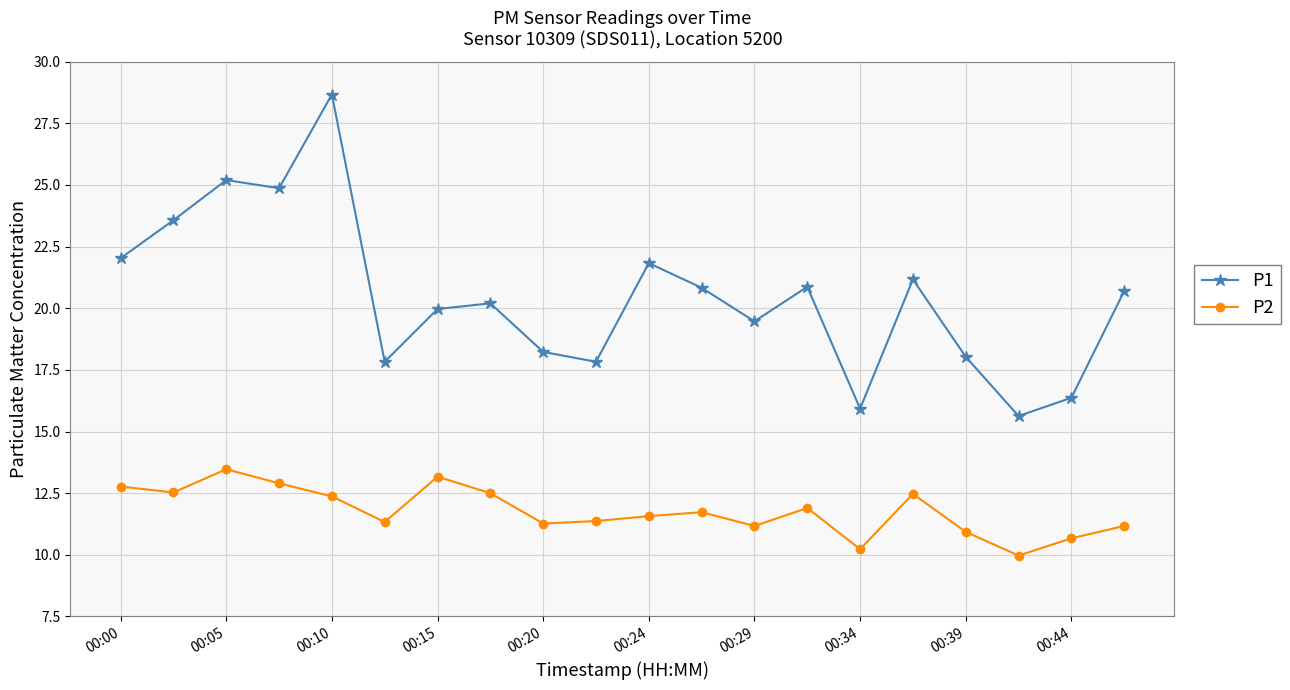

What is the difference between the second highest and minimum values in the P1 series?

9.6